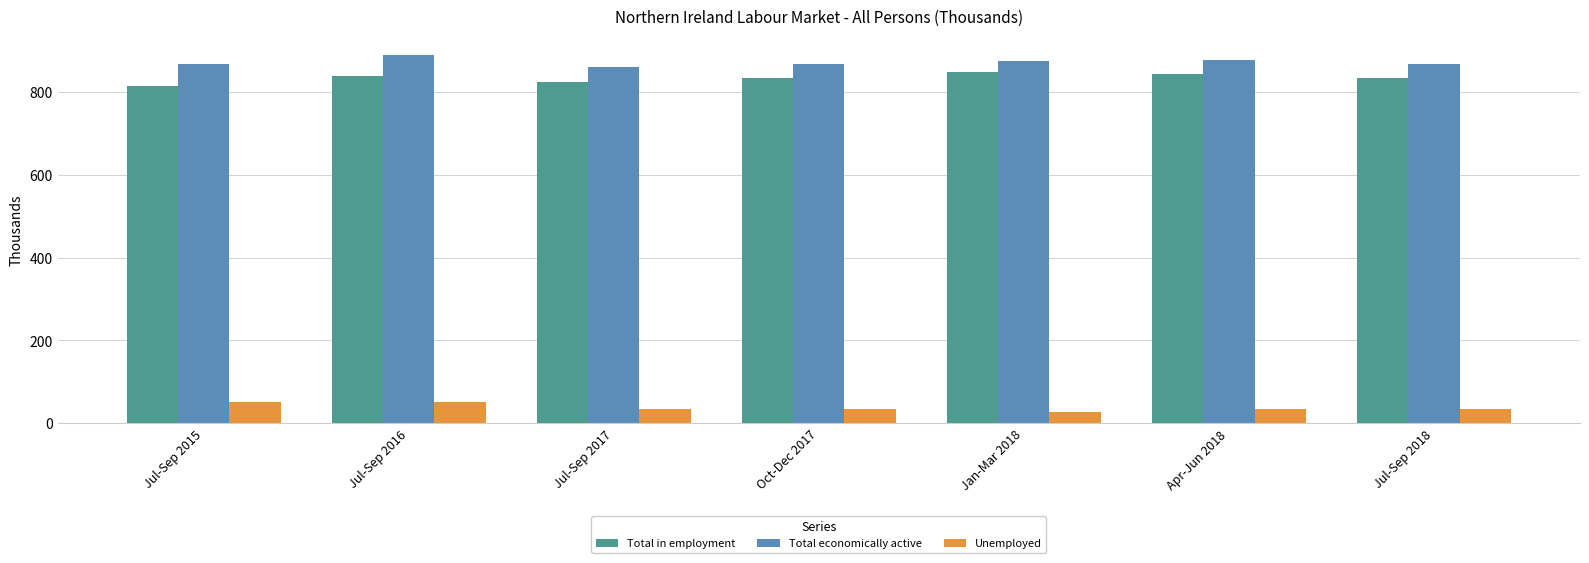

What is the approximate value of Total economically active at Oct-Dec 2017?

869